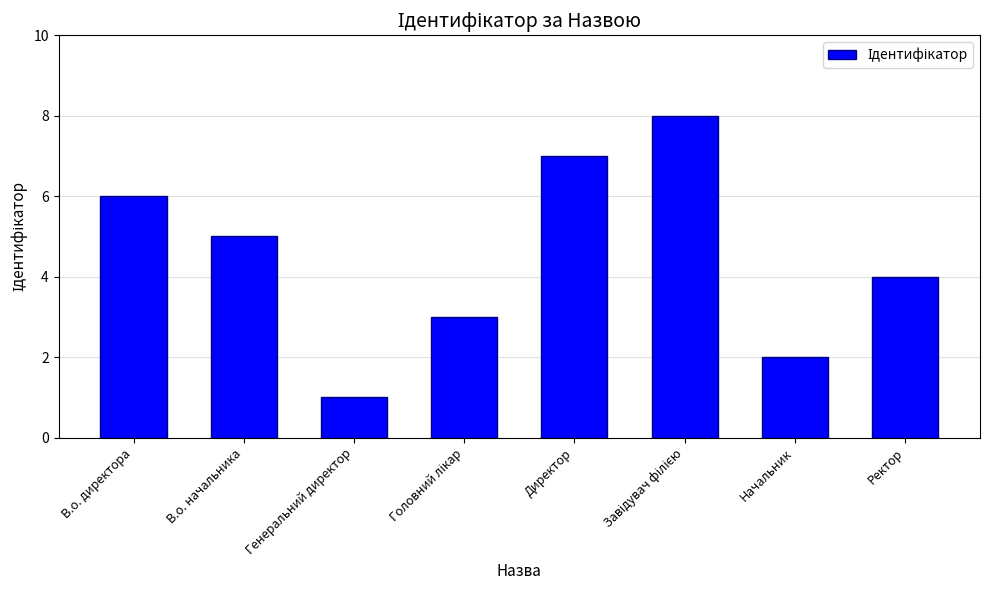

What is the sum of the values at В.о. начальника and Ректор?

9